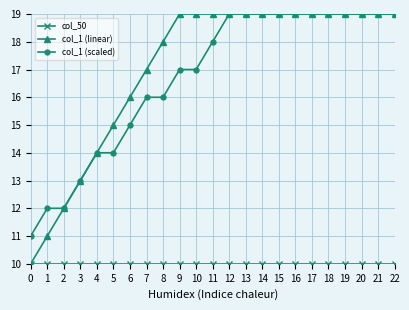

What is the value of the col_1 (scaled) point at the 6th from the left?

14